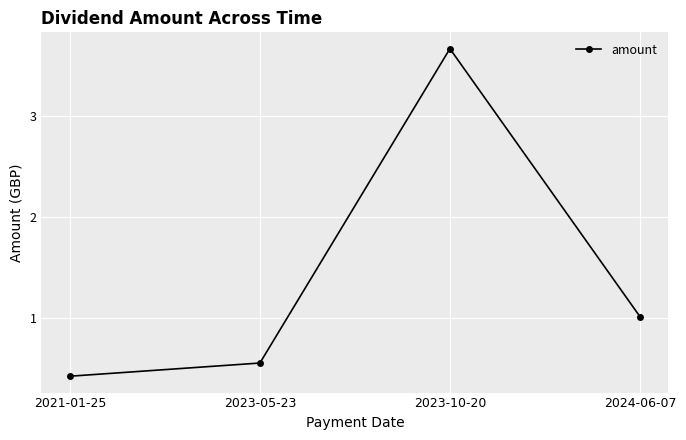

True or false: the data shows 1.2 at 2023-10-20.

False